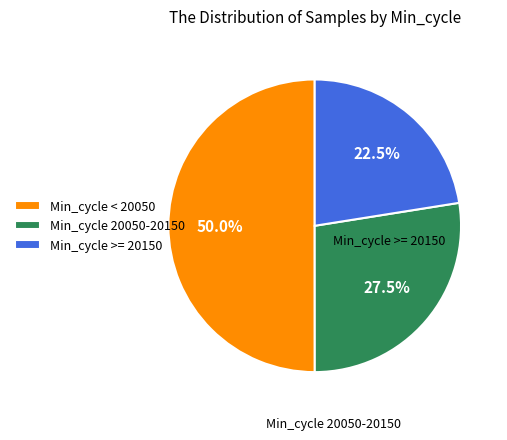

Rank the categories by value from lowest to highest.

Min_cycle >= 20150, Min_cycle 20050-20150, Min_cycle < 20050